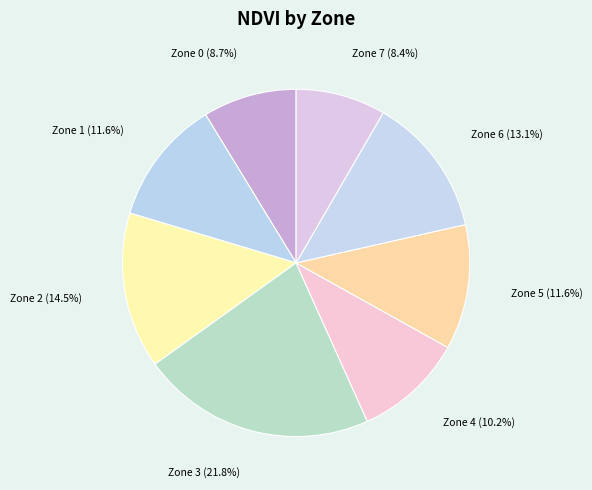

Which slice is the largest?

Zone 3